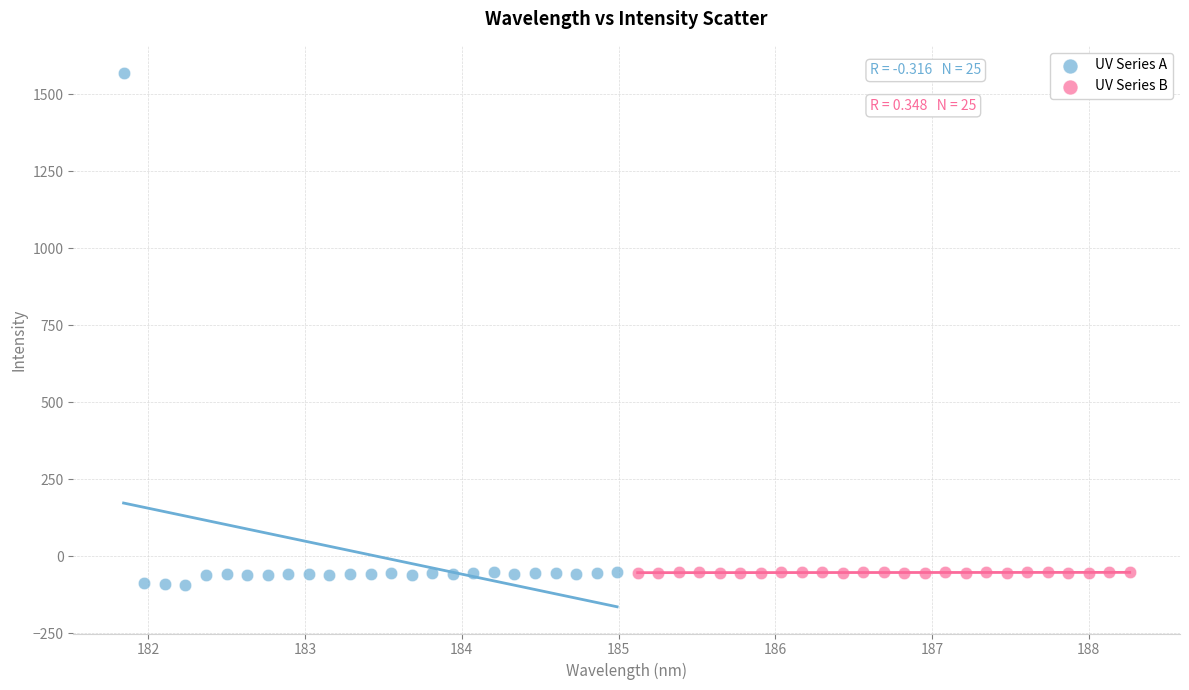

What are all the series names shown in the legend?

UV Series A, UV Series B